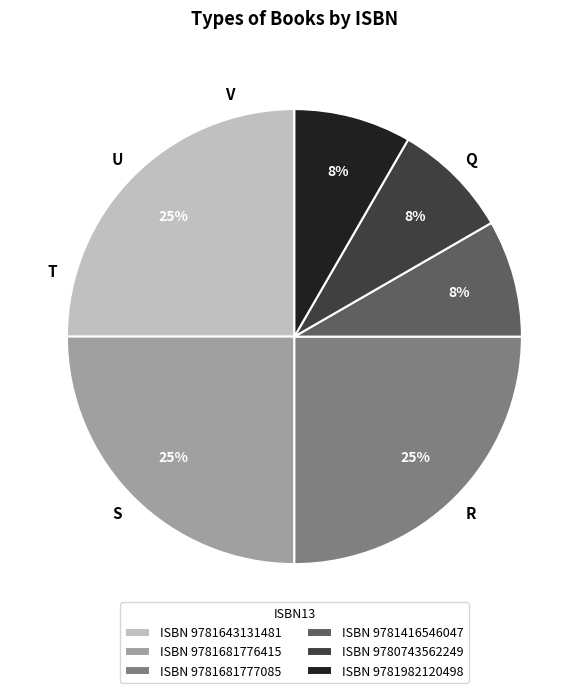

Is there a majority slice in this chart?

No